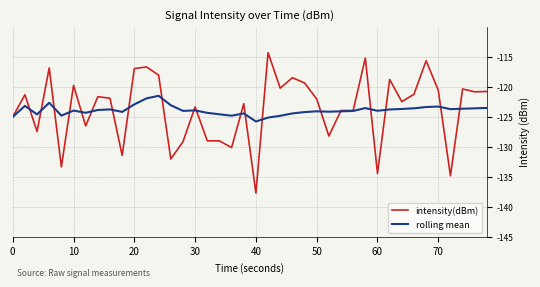

True or false: rolling mean has more than 1 interior local peaks.

True